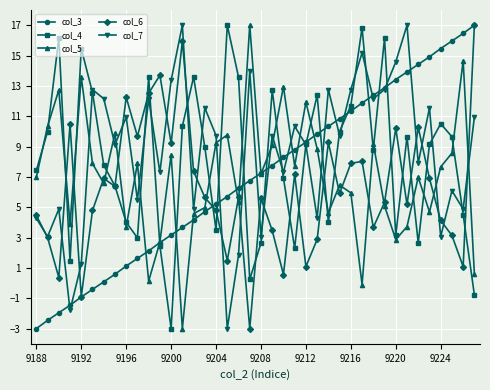

What is the minimum value for col_3?

-3.0